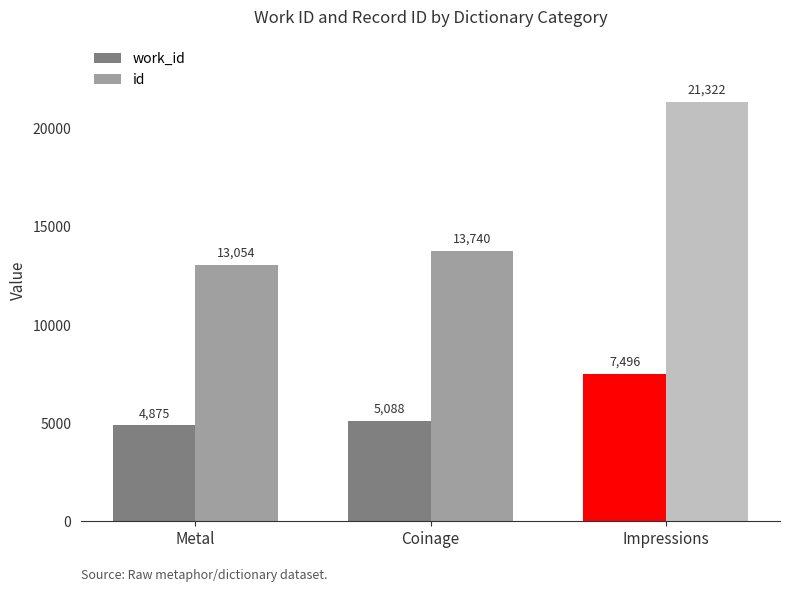

How many distinct data groups are displayed?

2